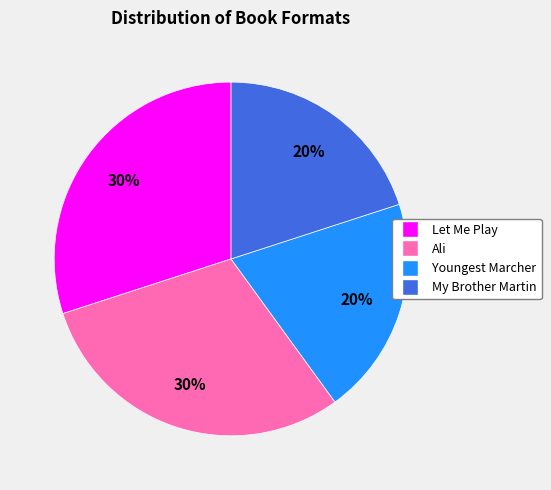

Does Youngest Marcher represent more than half of the total?

No